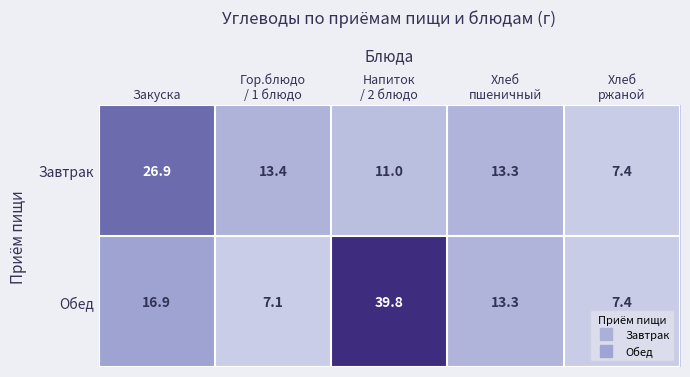

List the series in order of their peak value, highest first.

Обед, Завтрак